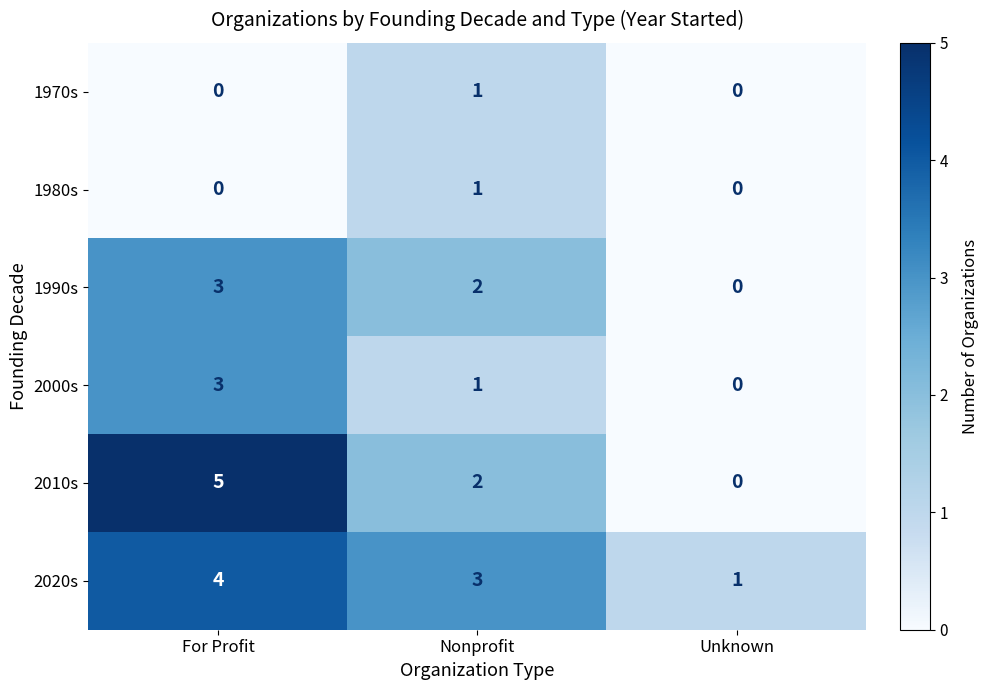

Reading left to right, list all the values displayed in this chart.

1970s: 0	1	0
1980s: 0	1	0
1990s: 3	2	0
2000s: 3	1	0
2010s: 5	2	0
2020s: 4	3	1